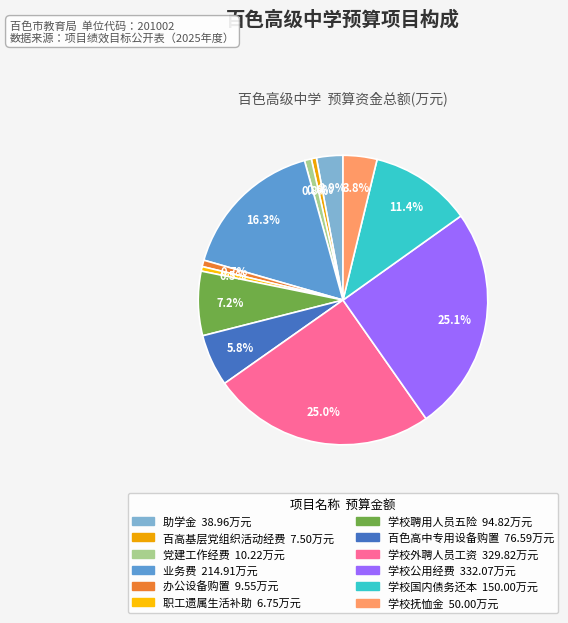

What is the change in value from 助学金 to 百高基层党组织活动经费?

-31.5